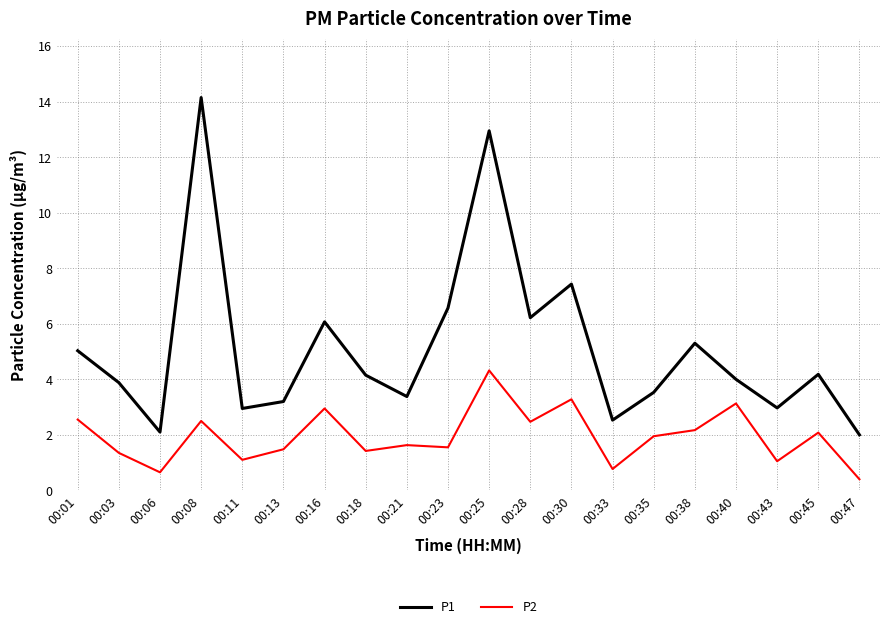

Rank the series at 00:11 from highest to lowest value.

P1, P2